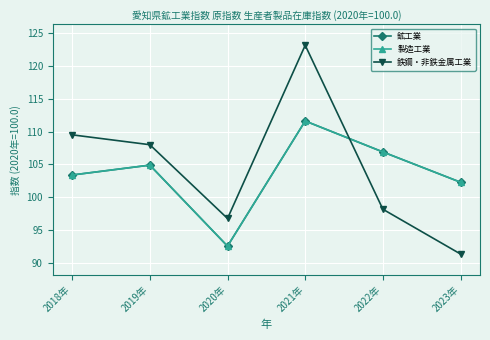

List the labels in order of 鉱工業 value, largest first.

2021年, 2022年, 2019年, 2018年, 2023年, 2020年